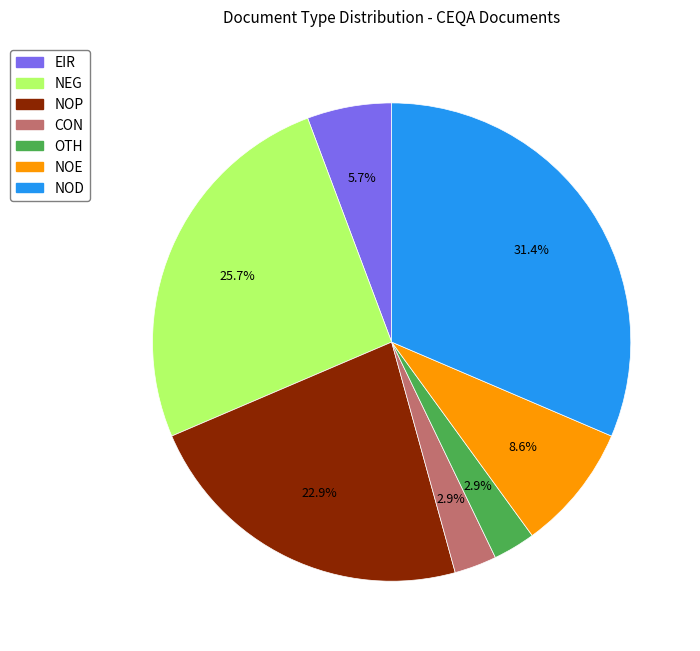

Is there any slice that represents more than half of the pie?

No